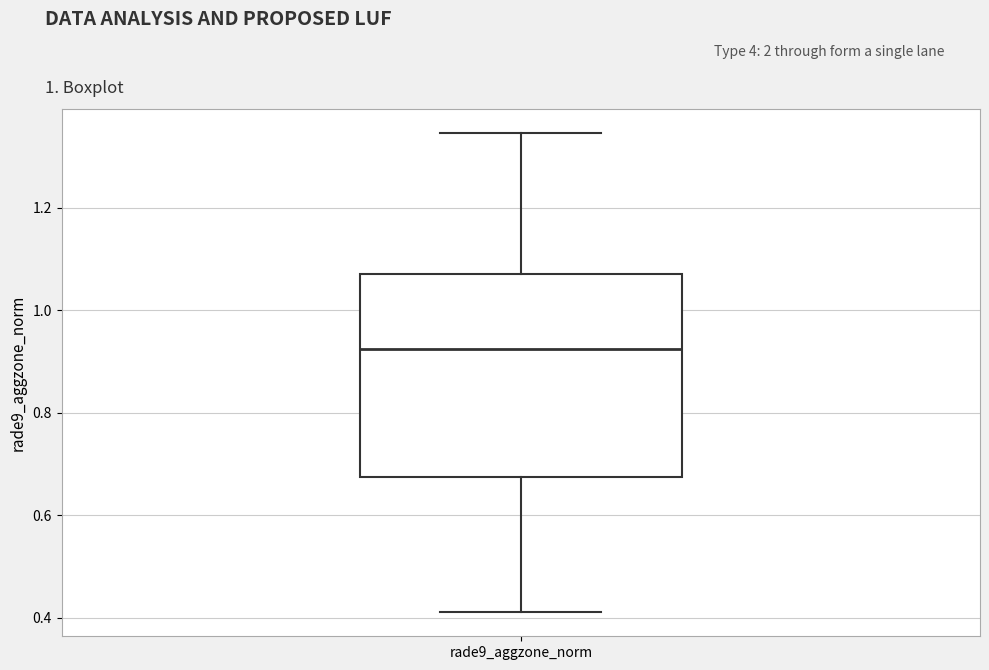

Where is the lower edge of the box for rade9_aggzone_norm on the y-axis? The values are not printed on the chart, so give them approximately, as read against the axis.

0.68